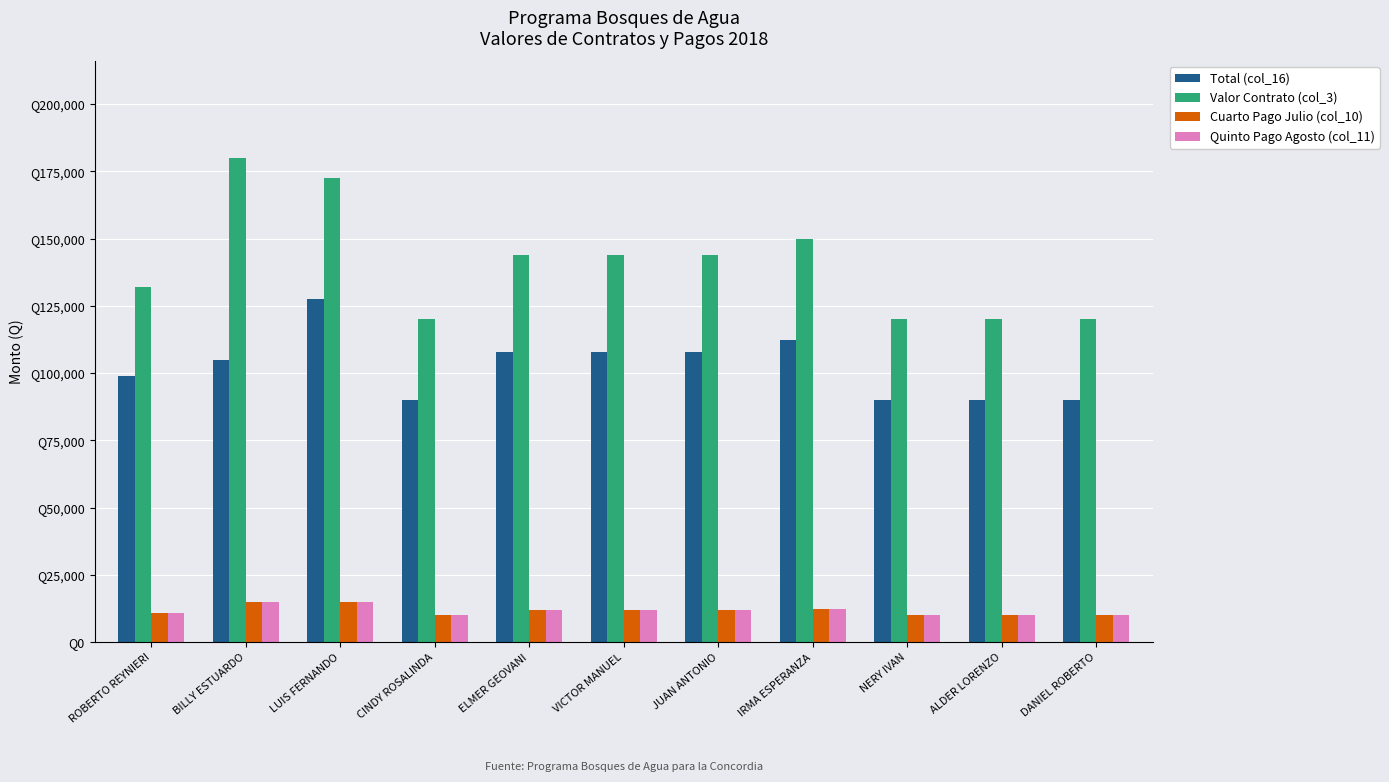

What is the maximum value shown in the chart?

180000